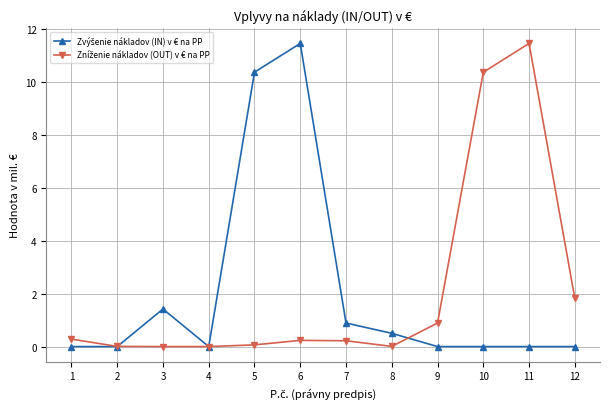

What is the total value across all series at 9?

0.9